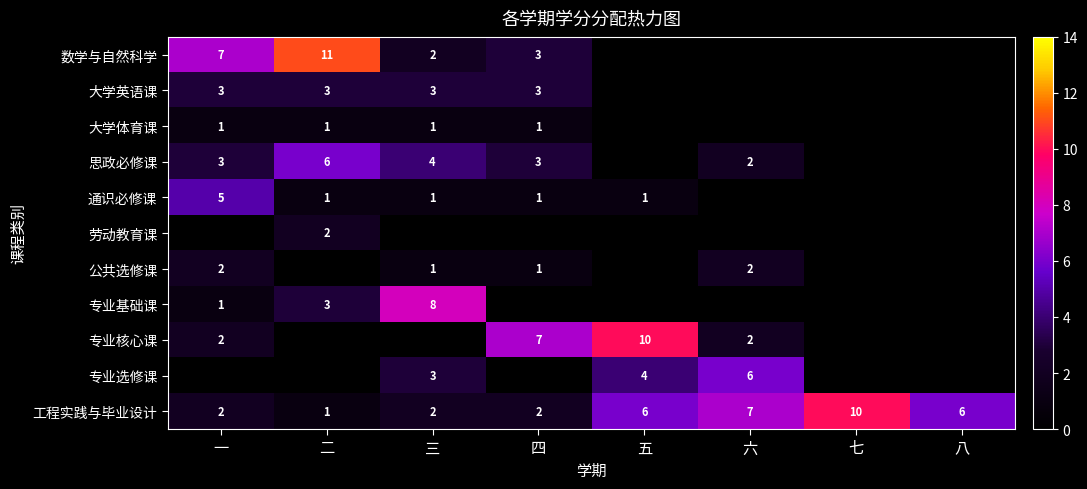

What is the sum of all 数学与自然科学 values?

23